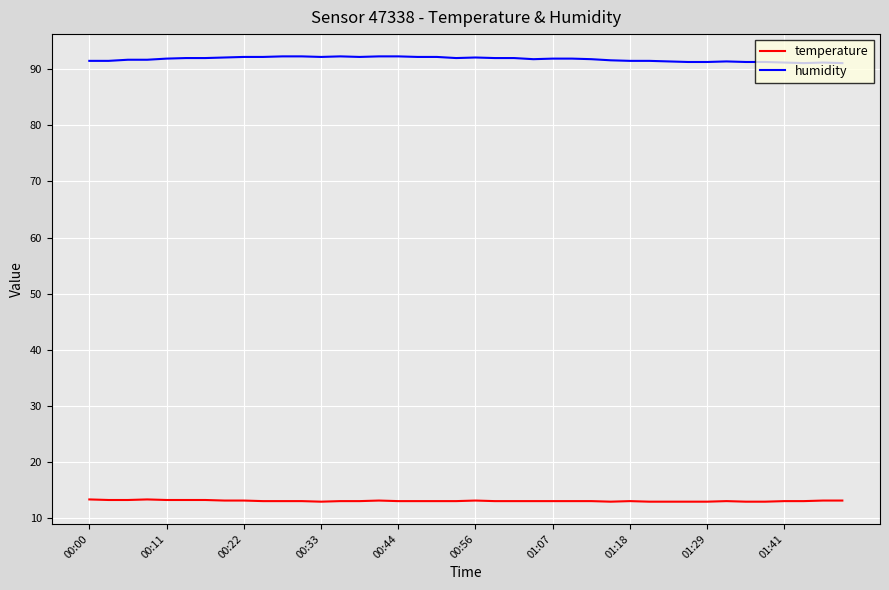

Rank the series by their maximum value, from highest to lowest.

humidity, temperature